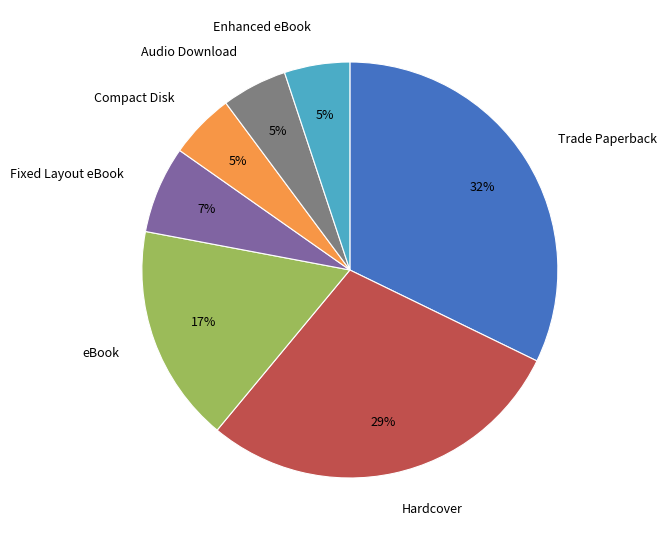

Approximately how many times larger is the value at eBook compared to Hardcover?

0.6